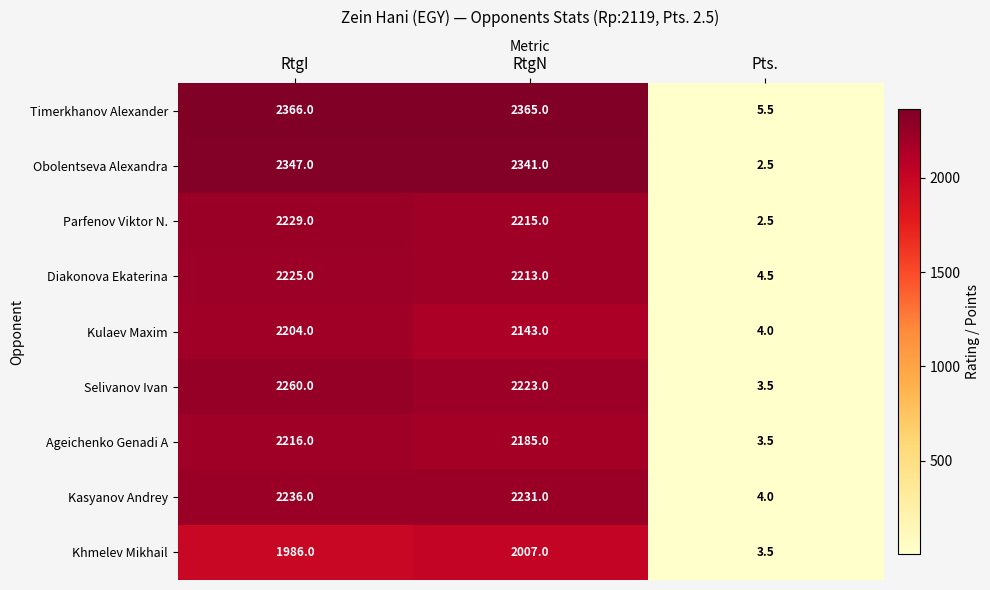

What is the sum of the Kasyanov Andrey values at RtgI and RtgN?

4467.0